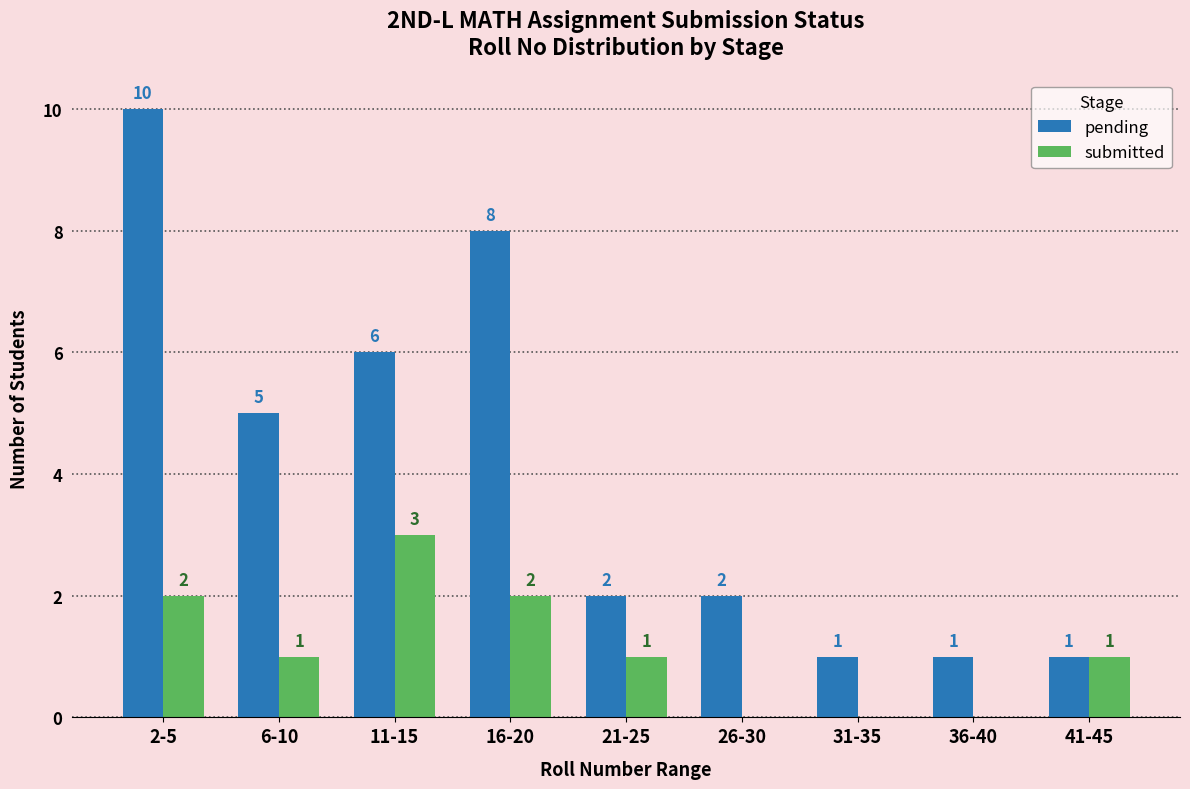

The pending series shows 6 at 11-15. True or false?

True